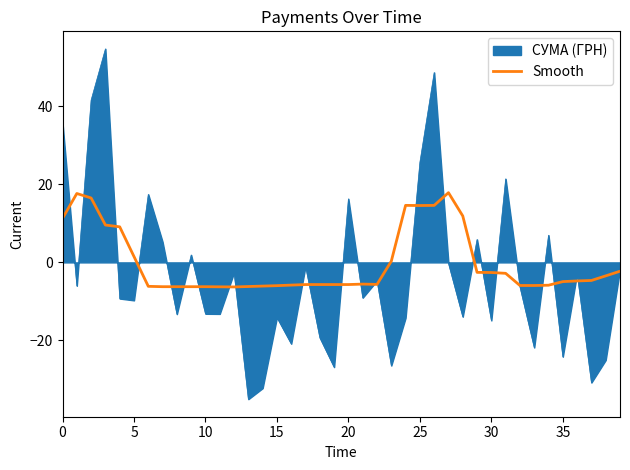

What is the smallest value displayed?

-35.1